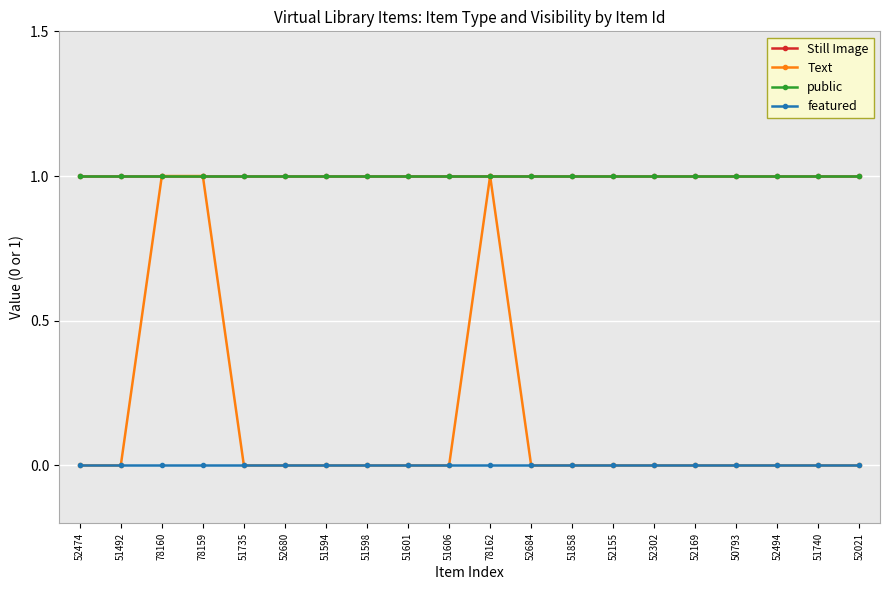

Reading left to right, transcribe all the data shown in this chart.

Still Image: 52474=1	51492=1	78160=1	78159=1	51735=1	52680=1	51594=1	51598=1	51601=1	51606=1	78162=1	52684=1	51858=1	52155=1	52302=1	52169=1	50793=1	52494=1	51740=1	52021=1
Text: 52474=0	51492=0	78160=1	78159=1	51735=0	52680=0	51594=0	51598=0	51601=0	51606=0	78162=1	52684=0	51858=0	52155=0	52302=0	52169=0	50793=0	52494=0	51740=0	52021=0
public: 52474=1	51492=1	78160=1	78159=1	51735=1	52680=1	51594=1	51598=1	51601=1	51606=1	78162=1	52684=1	51858=1	52155=1	52302=1	52169=1	50793=1	52494=1	51740=1	52021=1
featured: 52474=0	51492=0	78160=0	78159=0	51735=0	52680=0	51594=0	51598=0	51601=0	51606=0	78162=0	52684=0	51858=0	52155=0	52302=0	52169=0	50793=0	52494=0	51740=0	52021=0